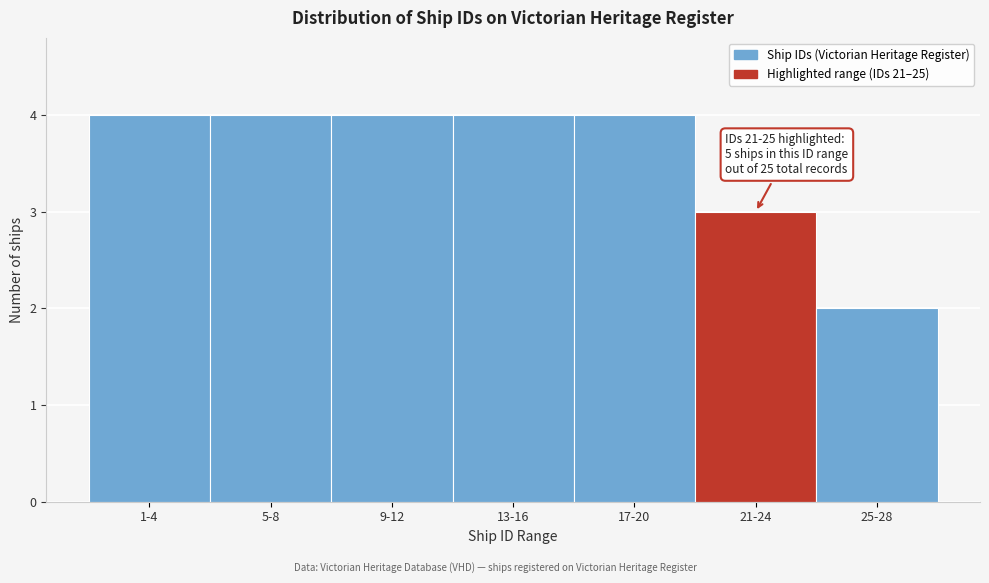

Reading left to right, transcribe all the data shown in this chart.

4	4	4	4	4	3	2